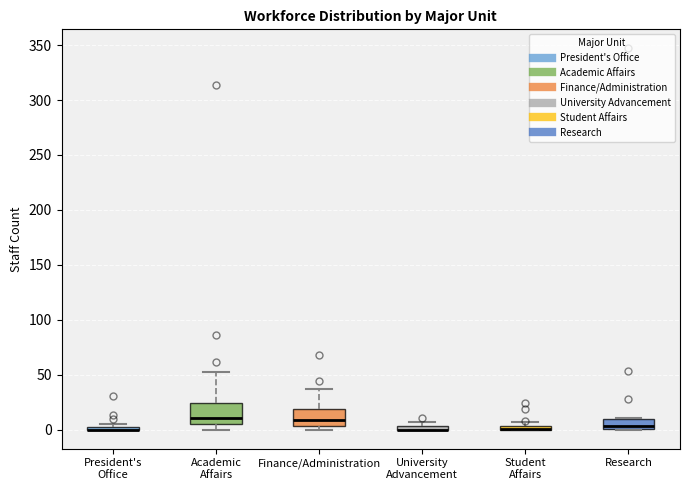

Where is the upper edge of the box for Finance/Administration on the y-axis? The values are not printed on the chart, so give them approximately, as read against the axis.

20